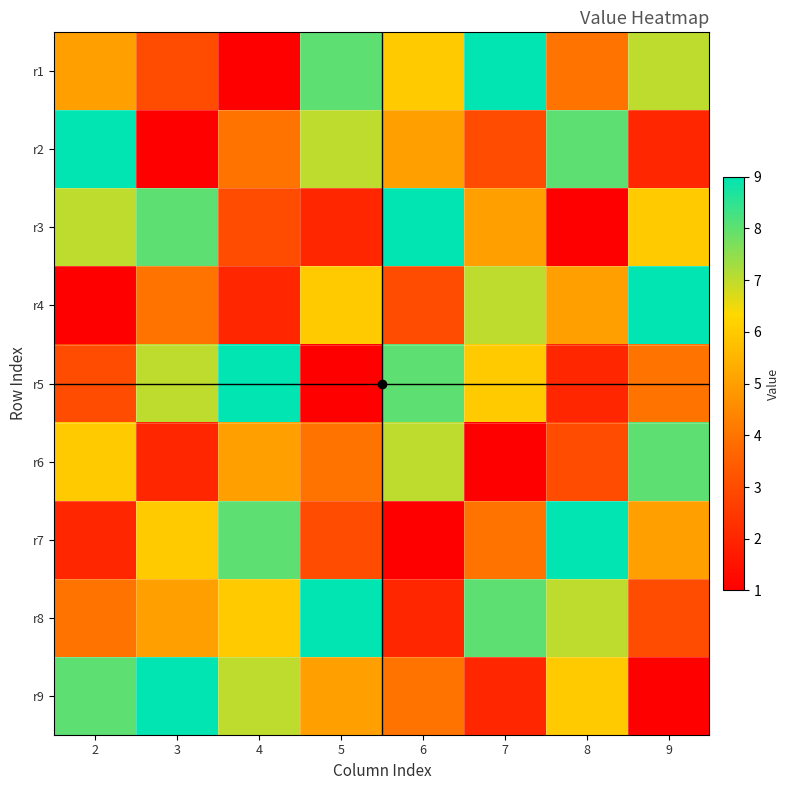

Which has a higher value, 8 or 6?

6